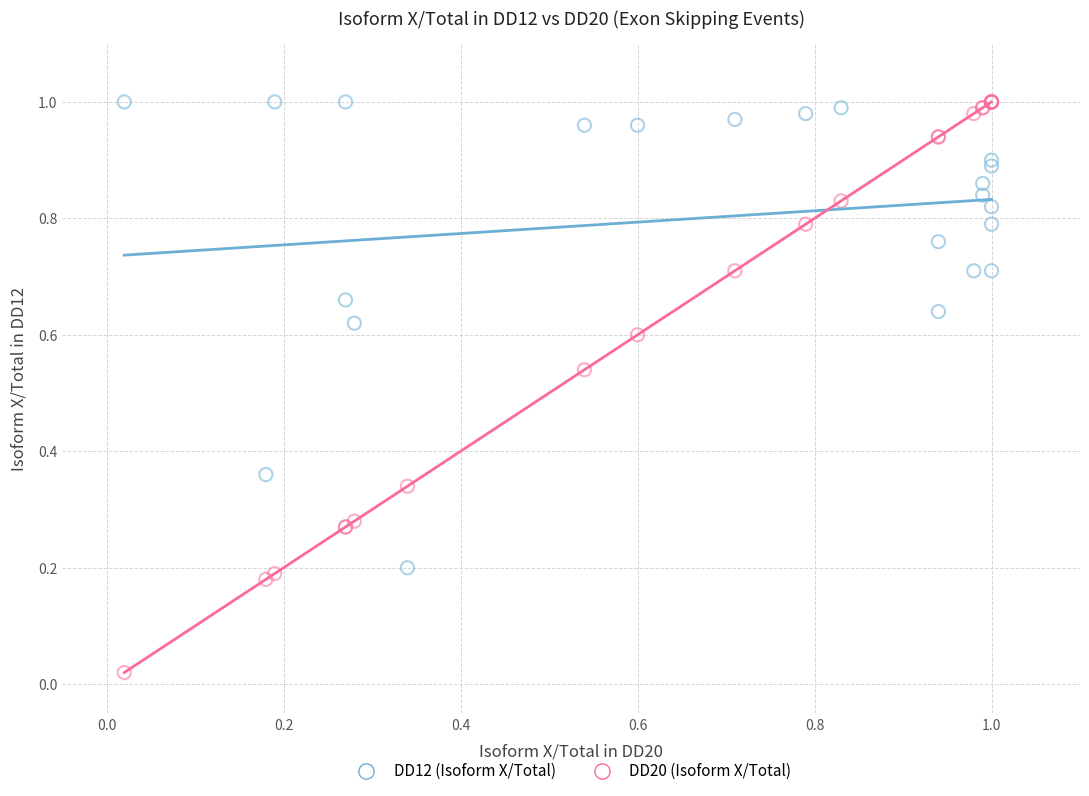

Which series reaches the minimum Y coordinate?

DD20 (Isoform X/Total)